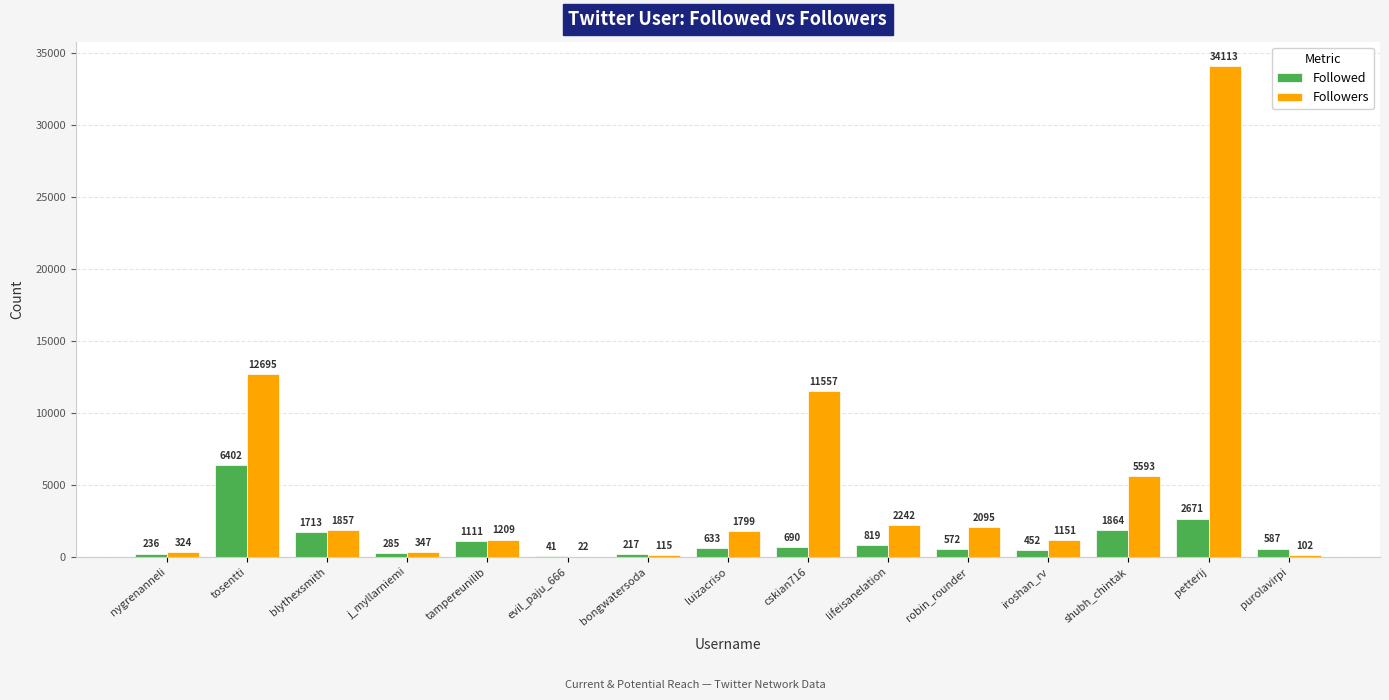

Reading left to right, extract all data points from this chart.

Followed: nygrenanneli=236	tosentti=6402	blythexsmith=1713	j_myllarniemi=285	tampereunilib=1111	evil_paju_666=41	bongwatersoda=217	luizacriso=633	cskian716=690	lifeisanelation=819	robin_rounder=572	iroshan_rv=452	shubh_chintak=1864	petterij=2671	purolavirpi=587
Followers: nygrenanneli=324	tosentti=12695	blythexsmith=1857	j_myllarniemi=347	tampereunilib=1209	evil_paju_666=22	bongwatersoda=115	luizacriso=1799	cskian716=11557	lifeisanelation=2242	robin_rounder=2095	iroshan_rv=1151	shubh_chintak=5593	petterij=34113	purolavirpi=102